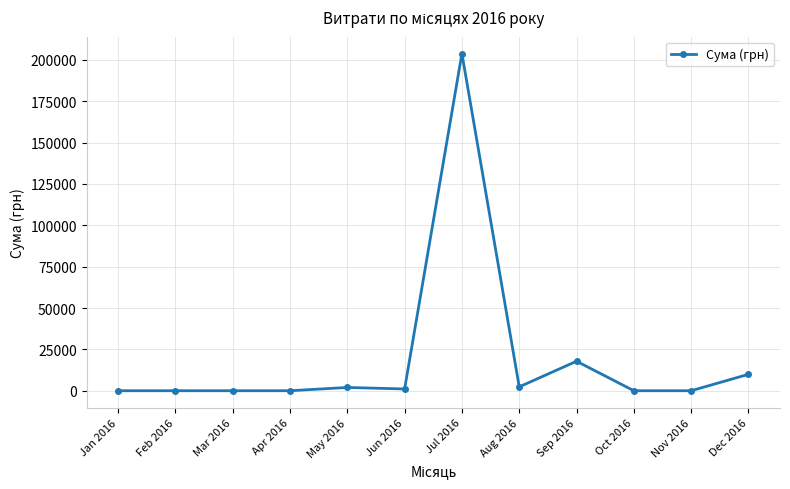

What is the label of the 11th point from the left?

Nov 2016